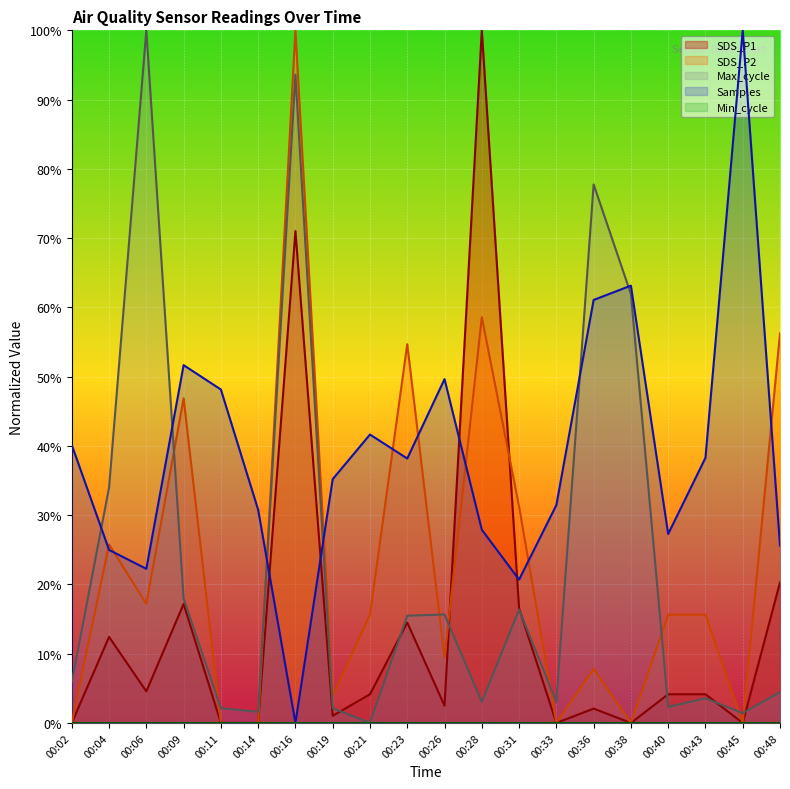

Is it true that Max_cycle equals 0.0 at 00:21?

True